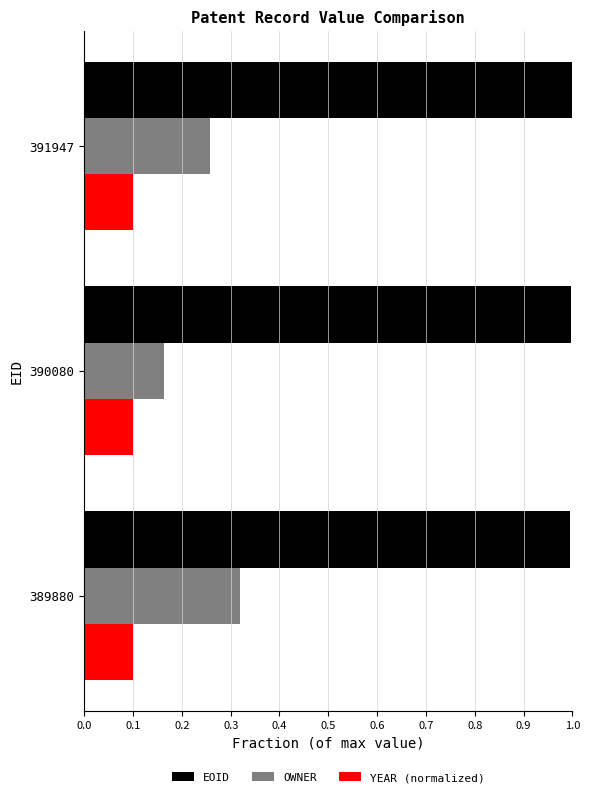

Which series has the largest range (max minus min)?

OWNER